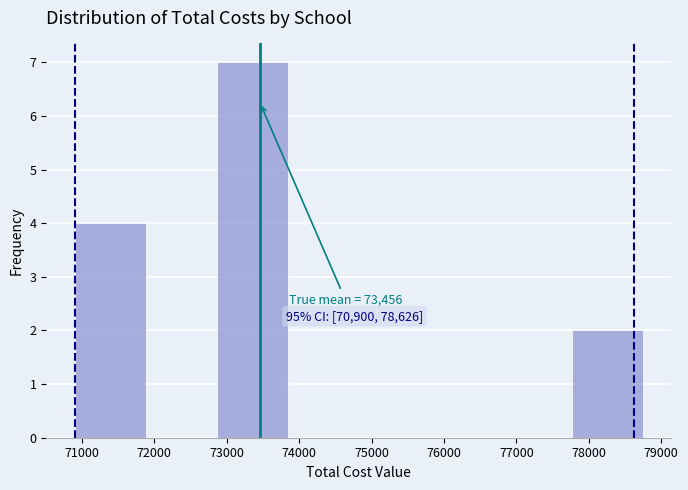

Which range on the x-axis has the tallest bar?

72900 to 73800